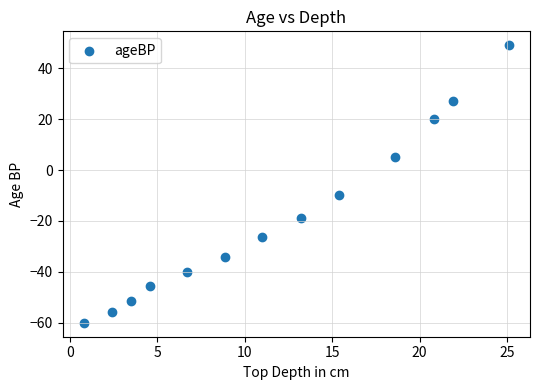

What Y value in the scatter plot is closest to -5?

-10.0